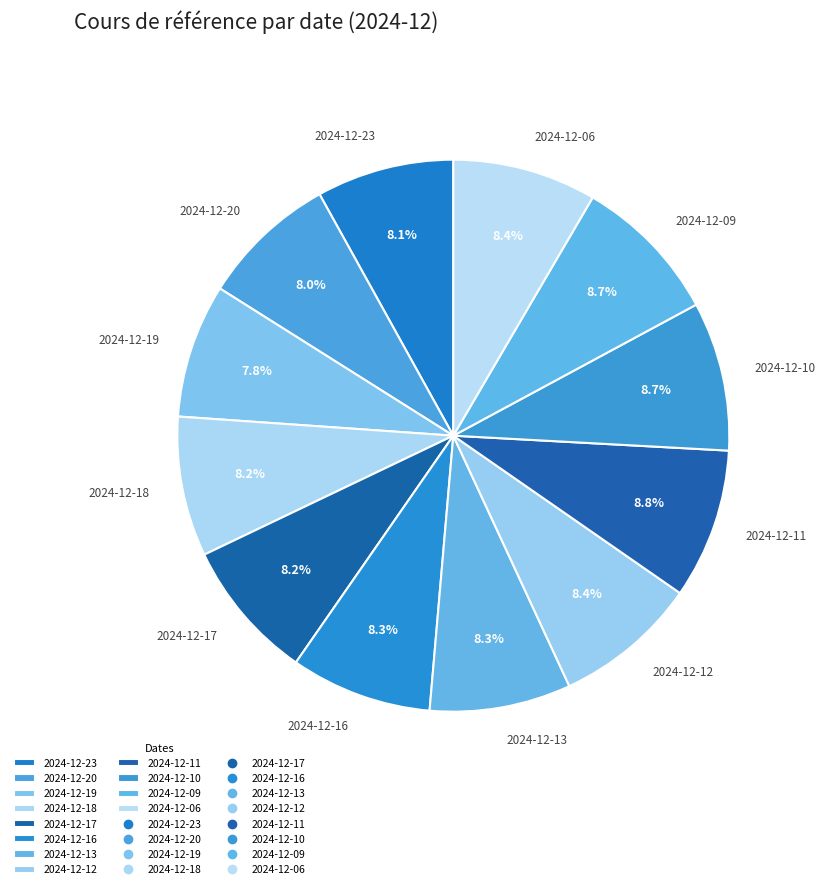

What percentage is NOT represented by 2024-12-17?

91.8%